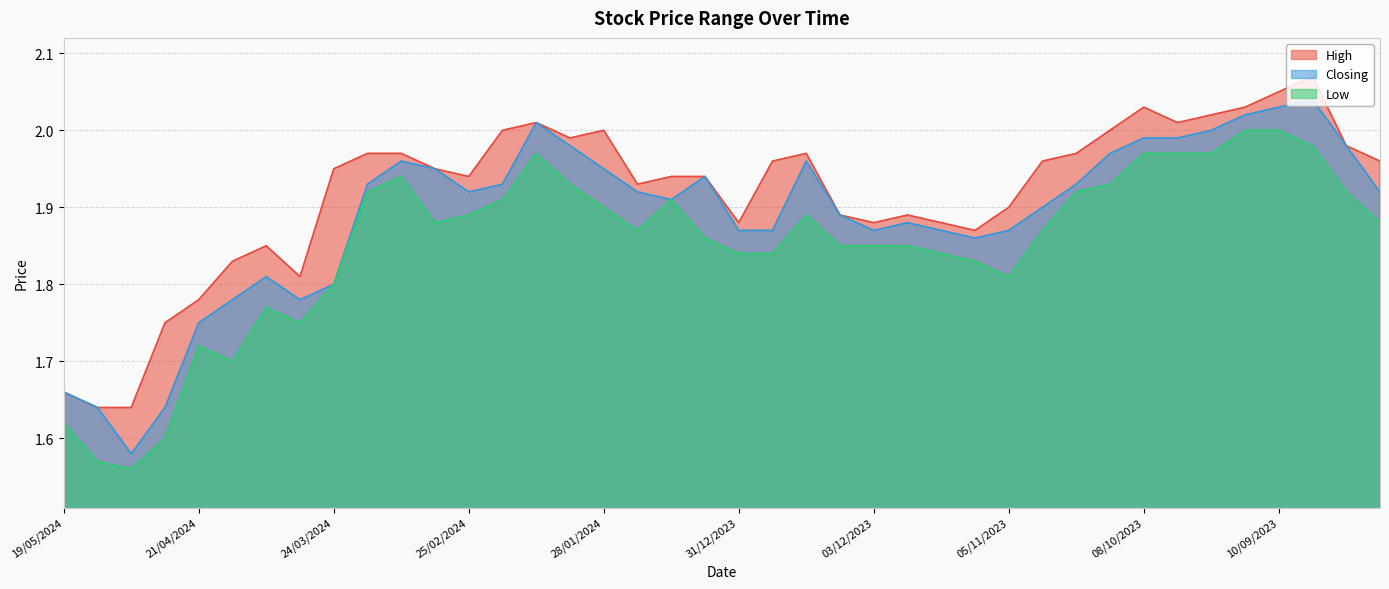

Is the value of Low at 27/08/2023 greater than the value of Closing at 04/02/2024?

No